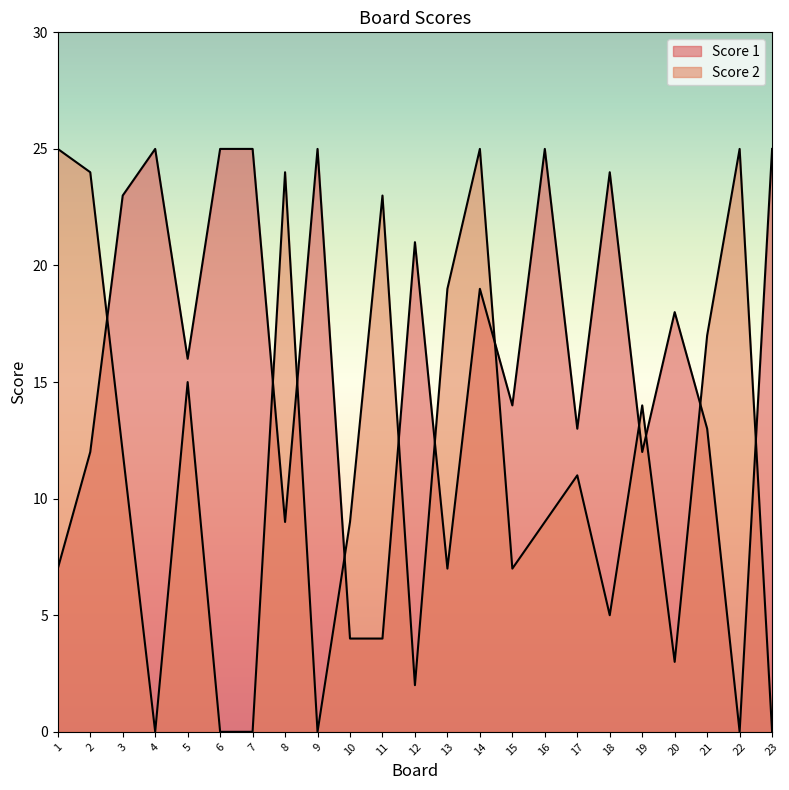

Between 2 and 15, which series saw the biggest shift?

Score 2